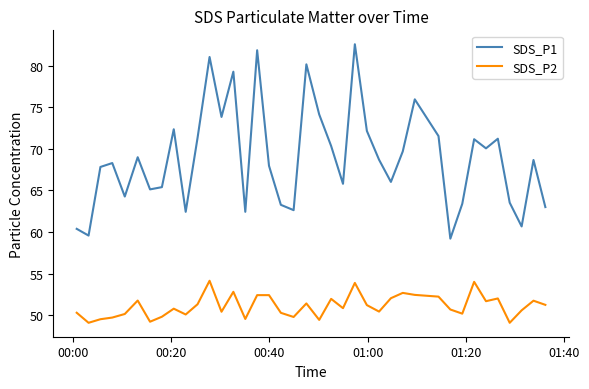

What is the minimum value for SDS_P1?

59.2